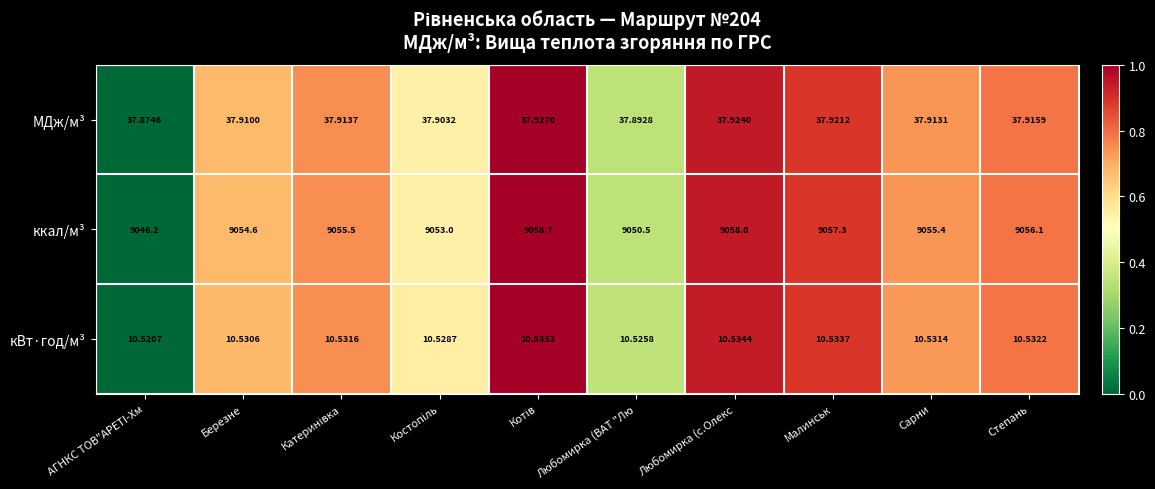

List the series in order of their peak value, highest first.

ккал/м³, МДж/м³, кВт·год/м³